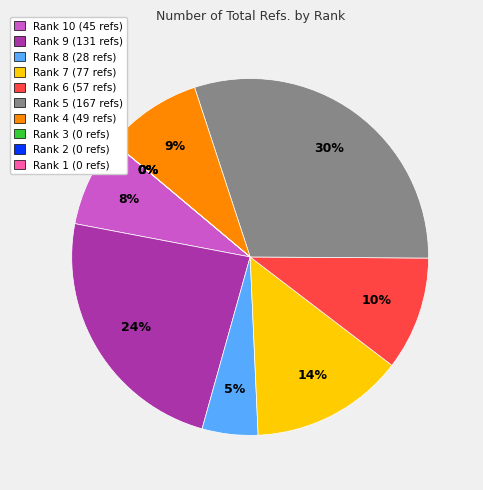

How many segments does this pie chart have?

10